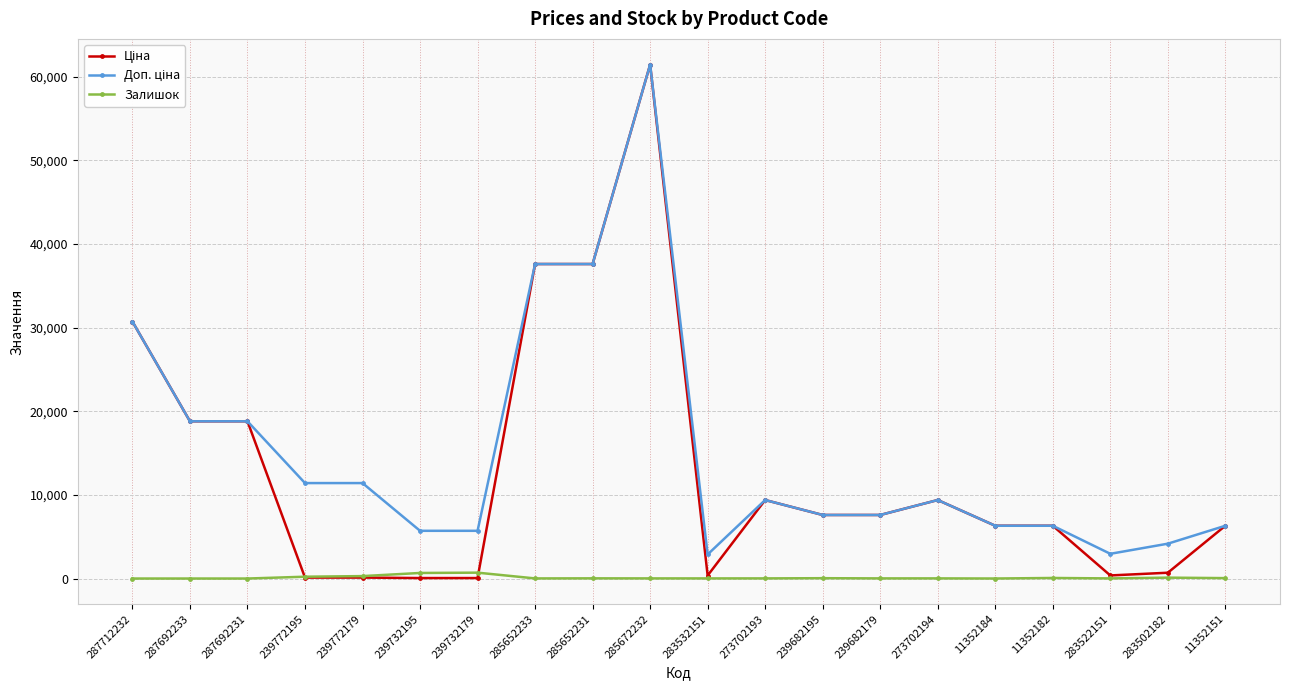

What is the sum of all Залишок values?

2275.0